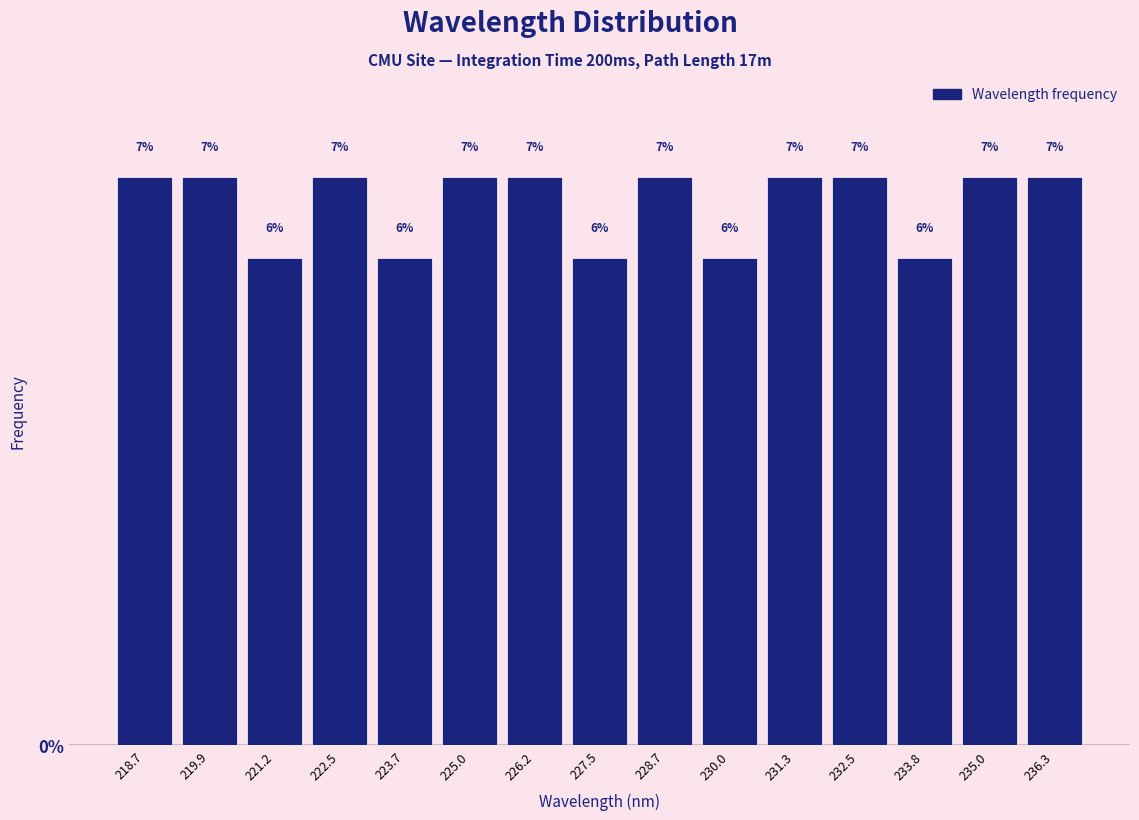

How tall is the bar that spans 220.6 to 221.8 on the x-axis? The bar edges are not printed on the chart, so give them approximately, as read against the axis.

6